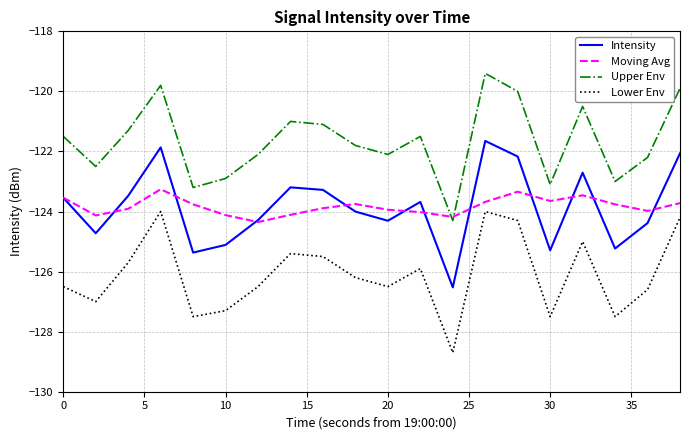

True or false: Upper Env and Intensity cross at least once.

False